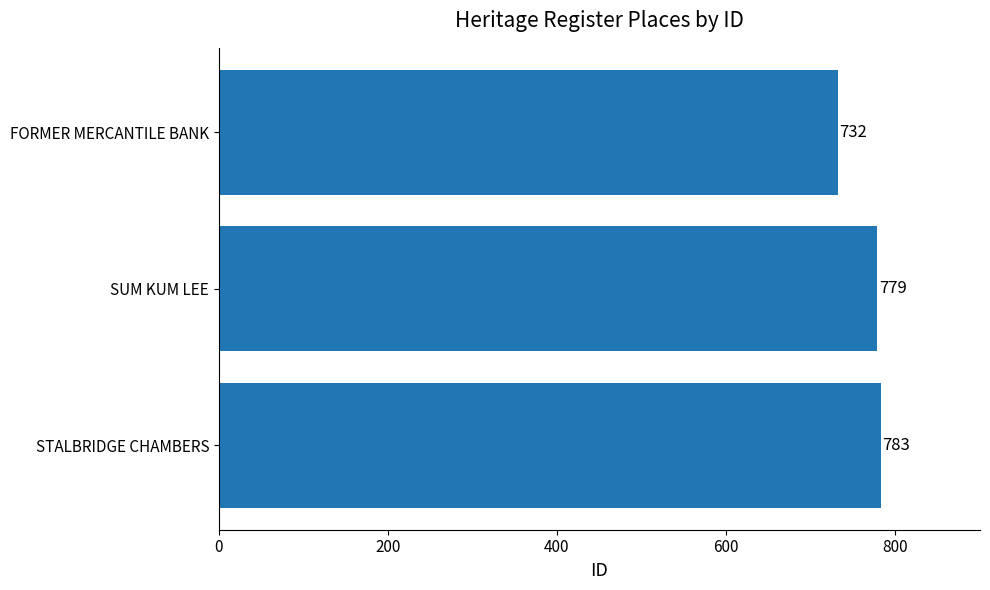

Reading bottom to top, list all the values displayed in this chart.

783	779	732